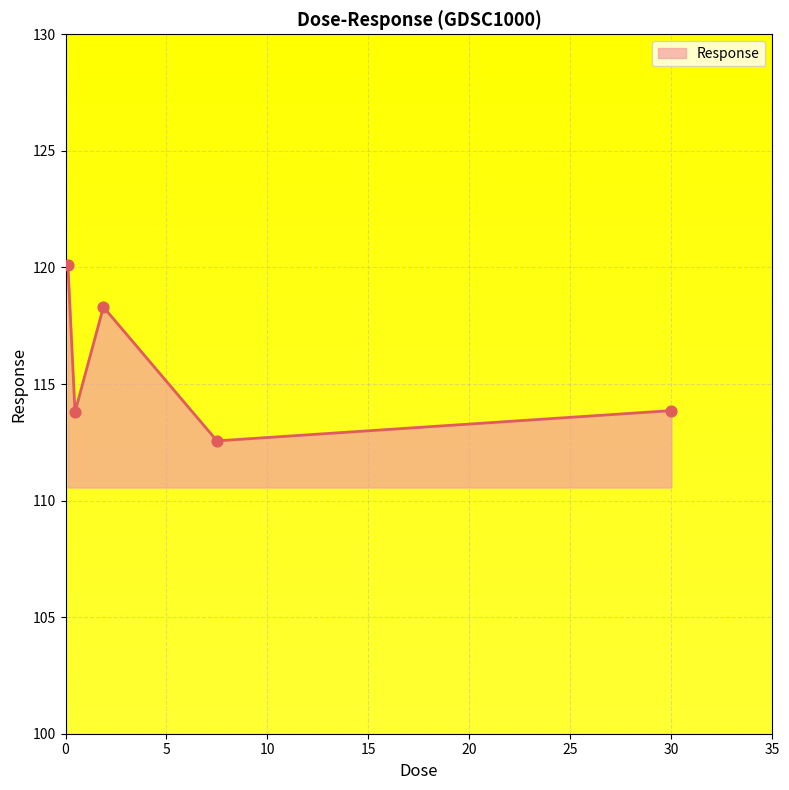

What is the smallest value displayed?

112.6